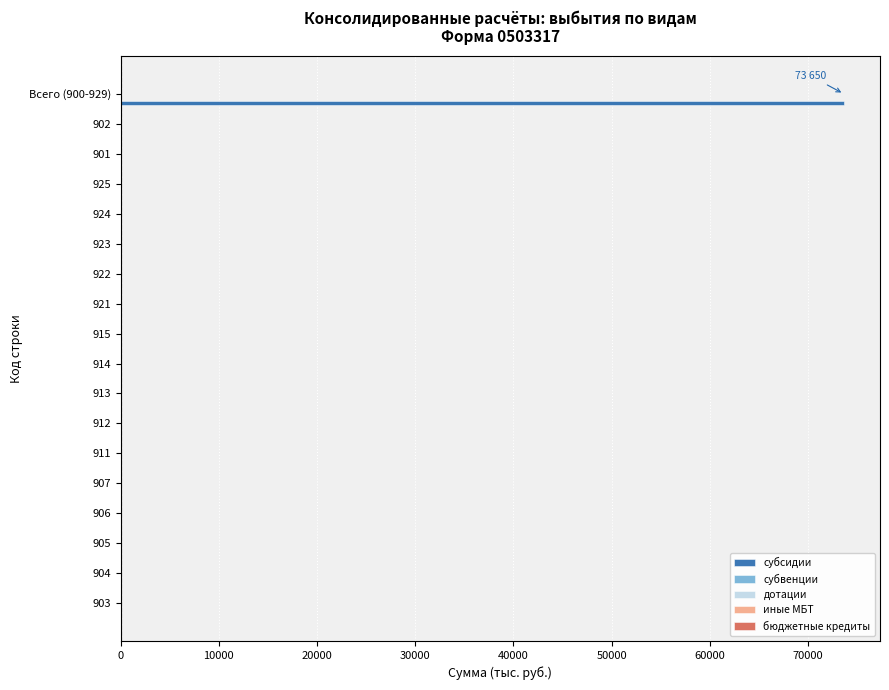

What is the sum of all values?

73650